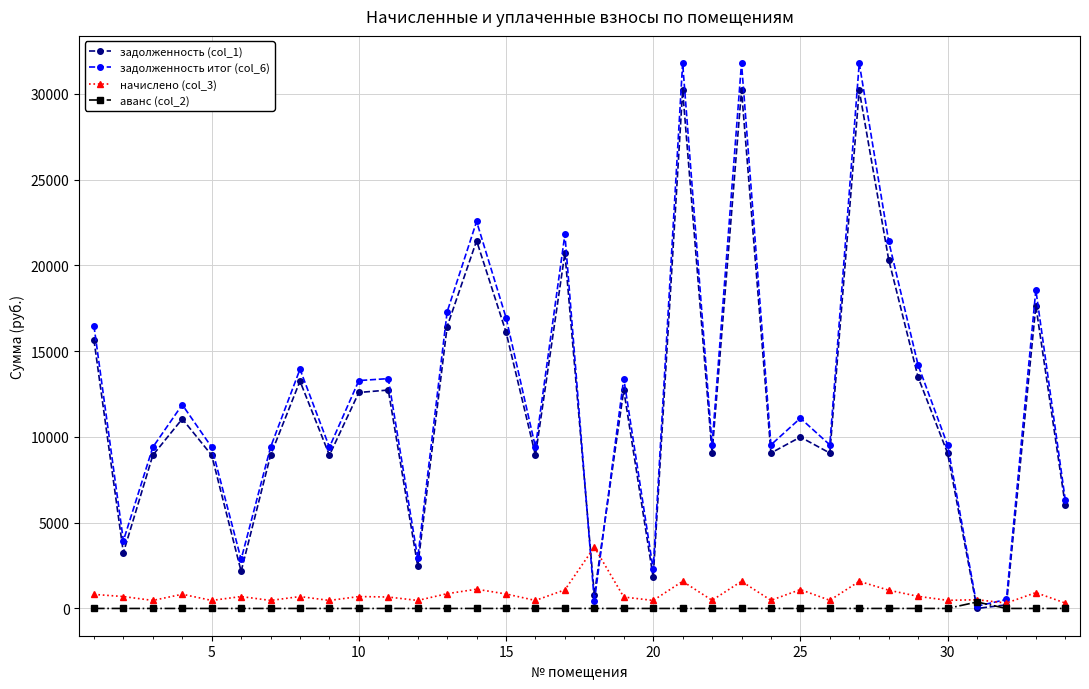

After their last crossing, which series has the higher values: задолженность (col_1) or начислено (col_3)?

задолженность (col_1)